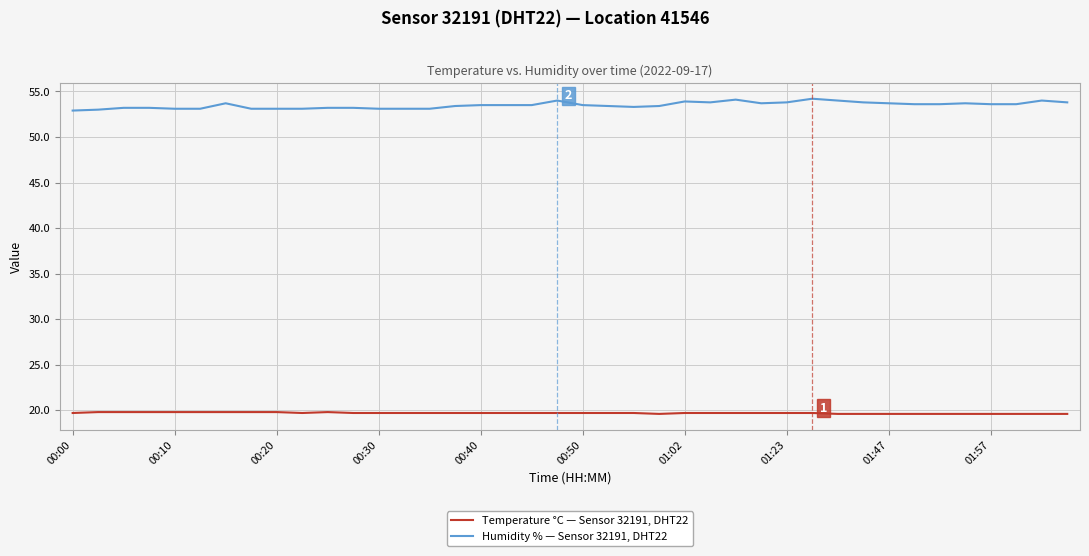

True or false: Humidity % — Sensor 32191, DHT22 has more than 1 interior local peaks.

True